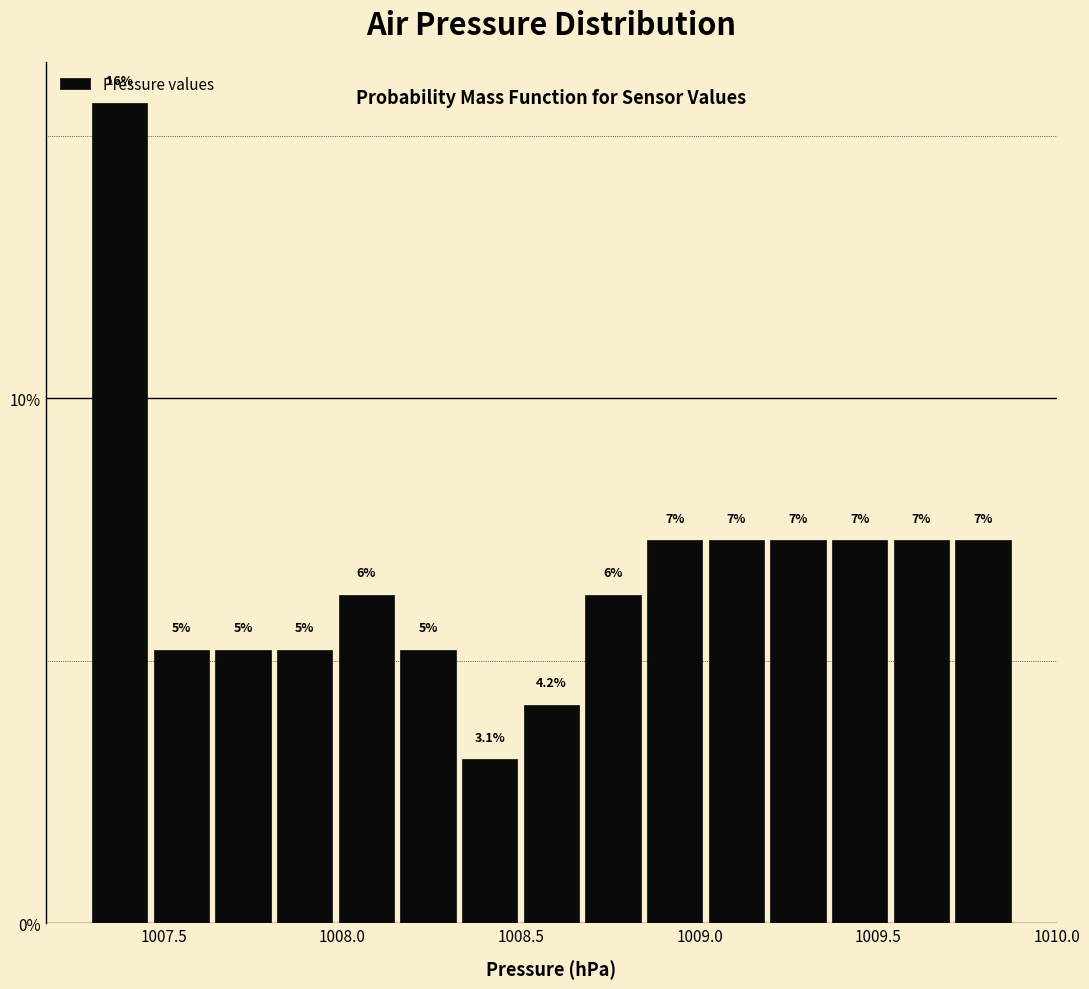

Around what value on the x-axis is the tallest bar? Give the approximate position of its centre, as read against the axis.

1007.40